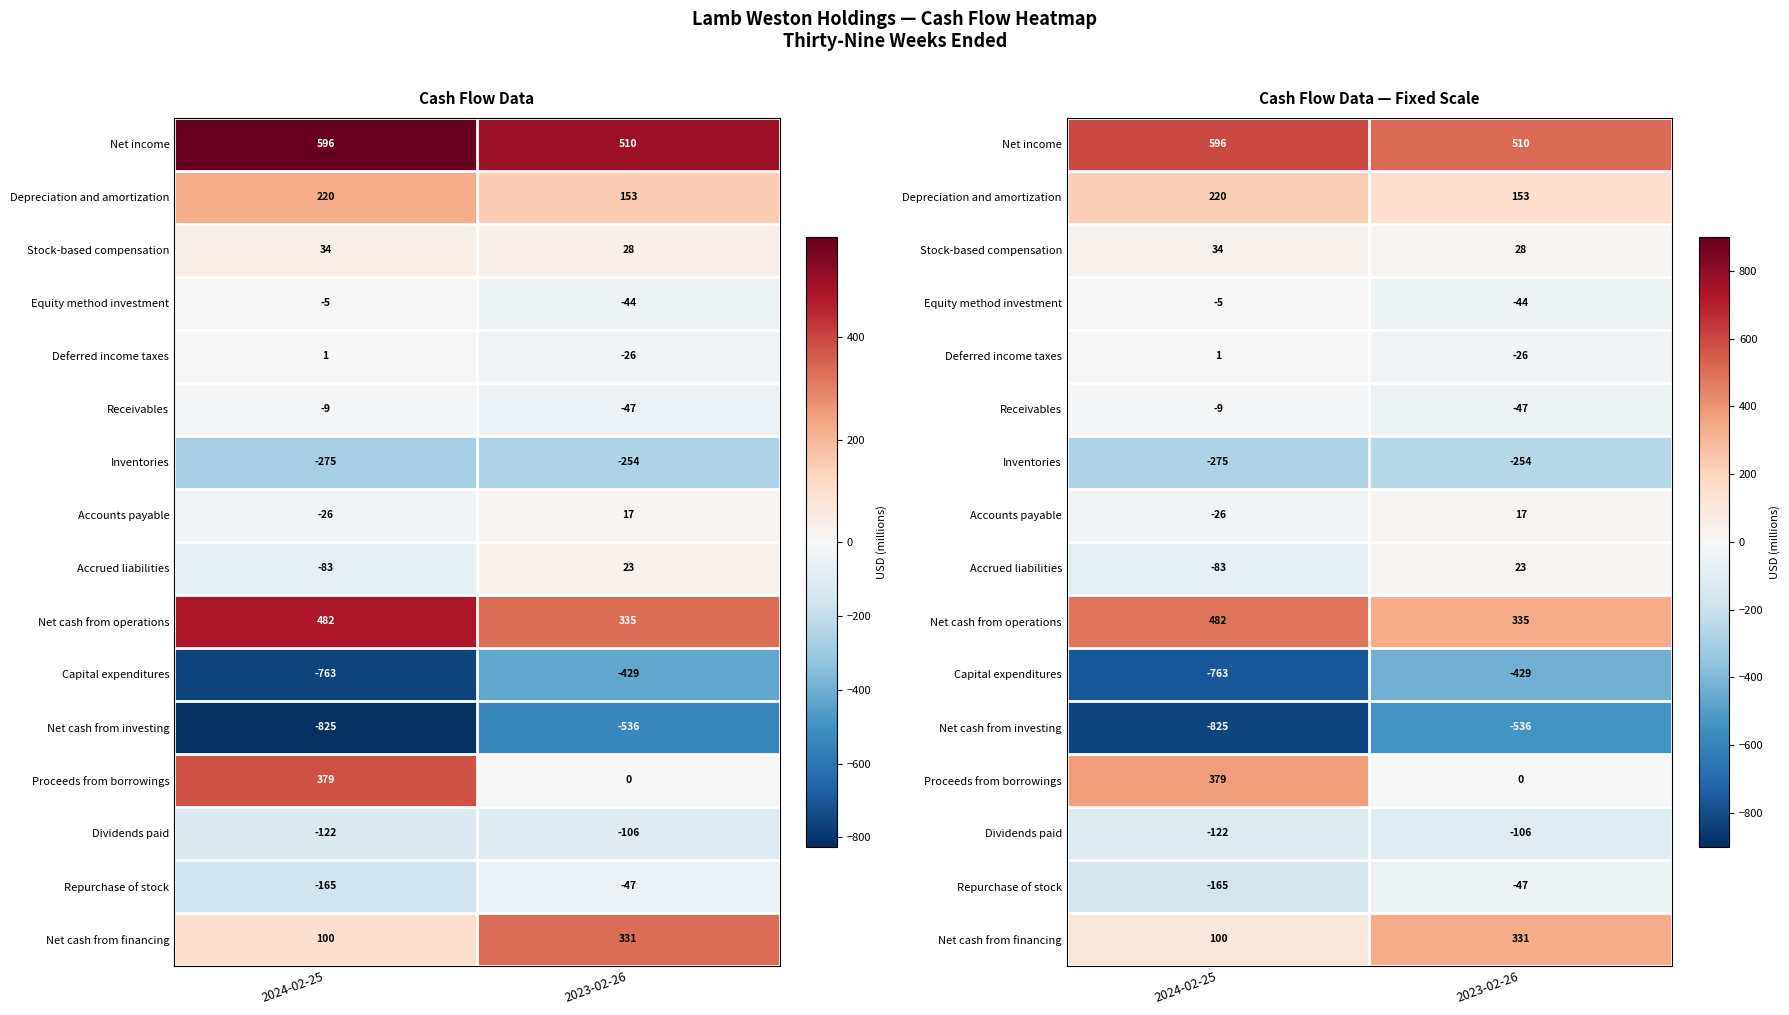

Where is Proceeds from borrowings nearest to the value 189?

2023-02-26